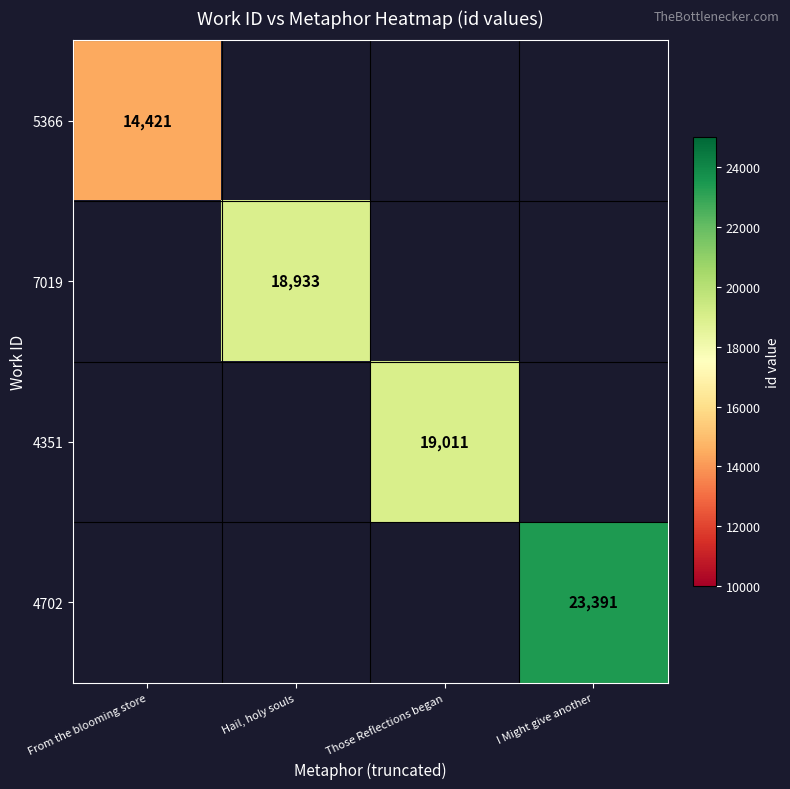

Is the value of 4702 at I Might give another greater than the value of 7019 at Hail, holy souls?

Yes